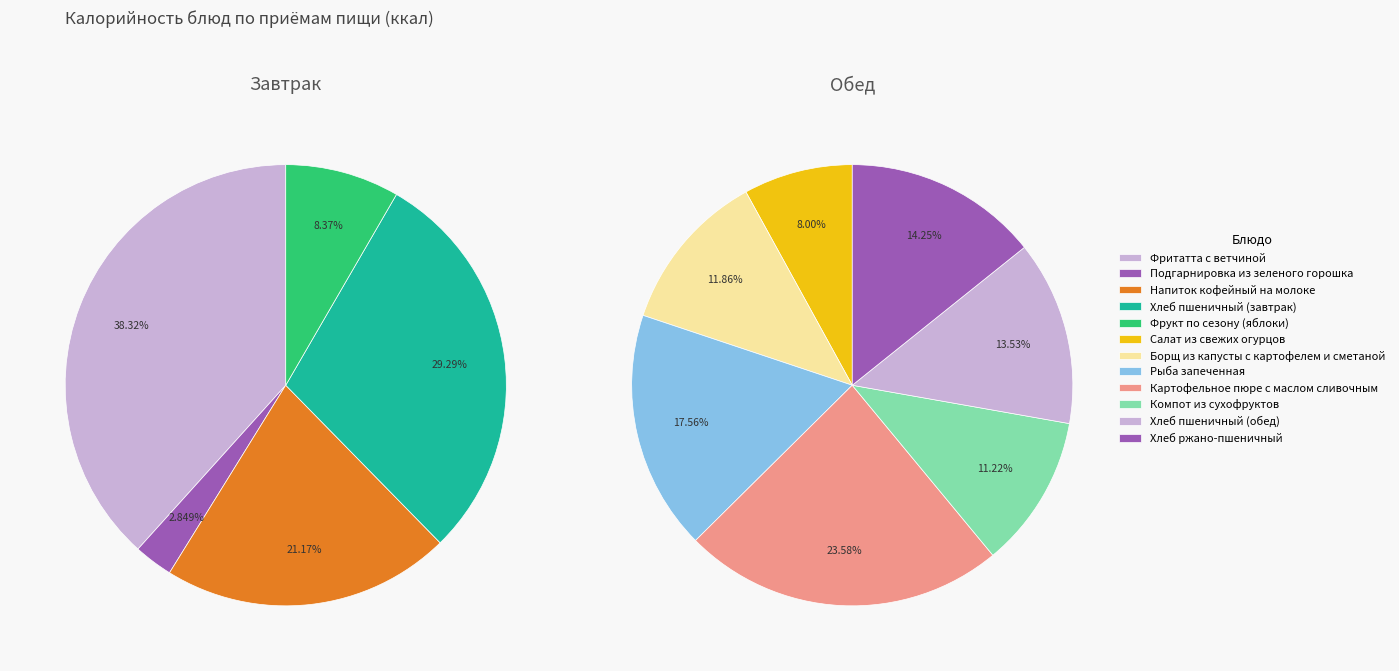

Rank the categories by value from highest to lowest.

Фритатта с ветчиной, Хлеб пшеничный (завтрак), Картофельное пюре с маслом сливочным, Рыба запеченная, Напиток кофейный на молоке, Хлеб ржано-пшеничный, Хлеб пшеничный (обед), Борщ из капусты с картофелем и сметаной, Компот из сухофруктов, Салат из свежих огурцов, Фрукт по сезону (яблоки), Подгарнировка из зеленого горошка